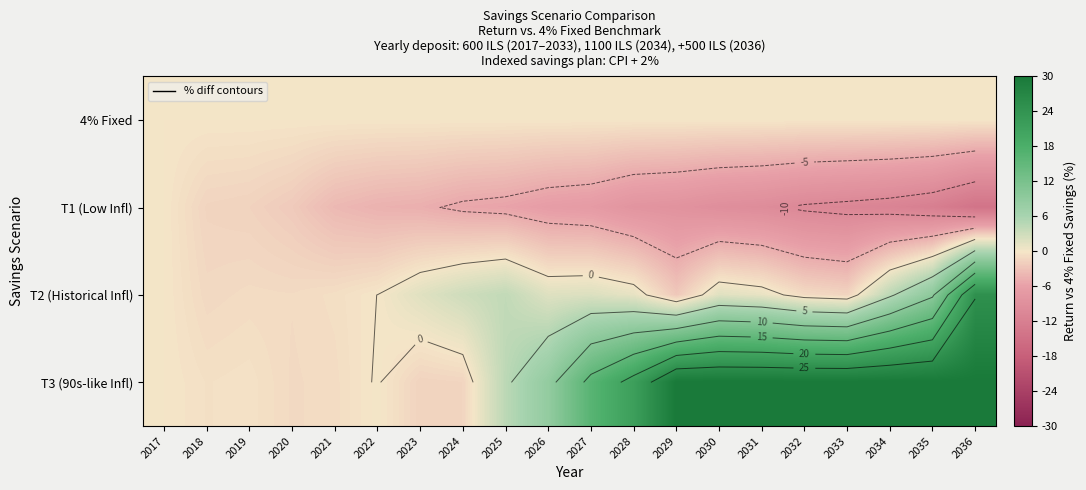

The value of T1 (Low Infl) at 2034 is -7.0. True or false?

False